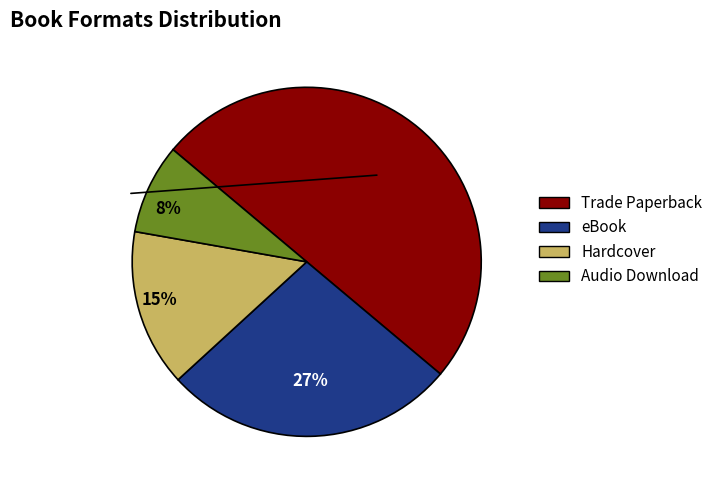

To the nearest percent, what portion does Trade Paperback represent?

50%